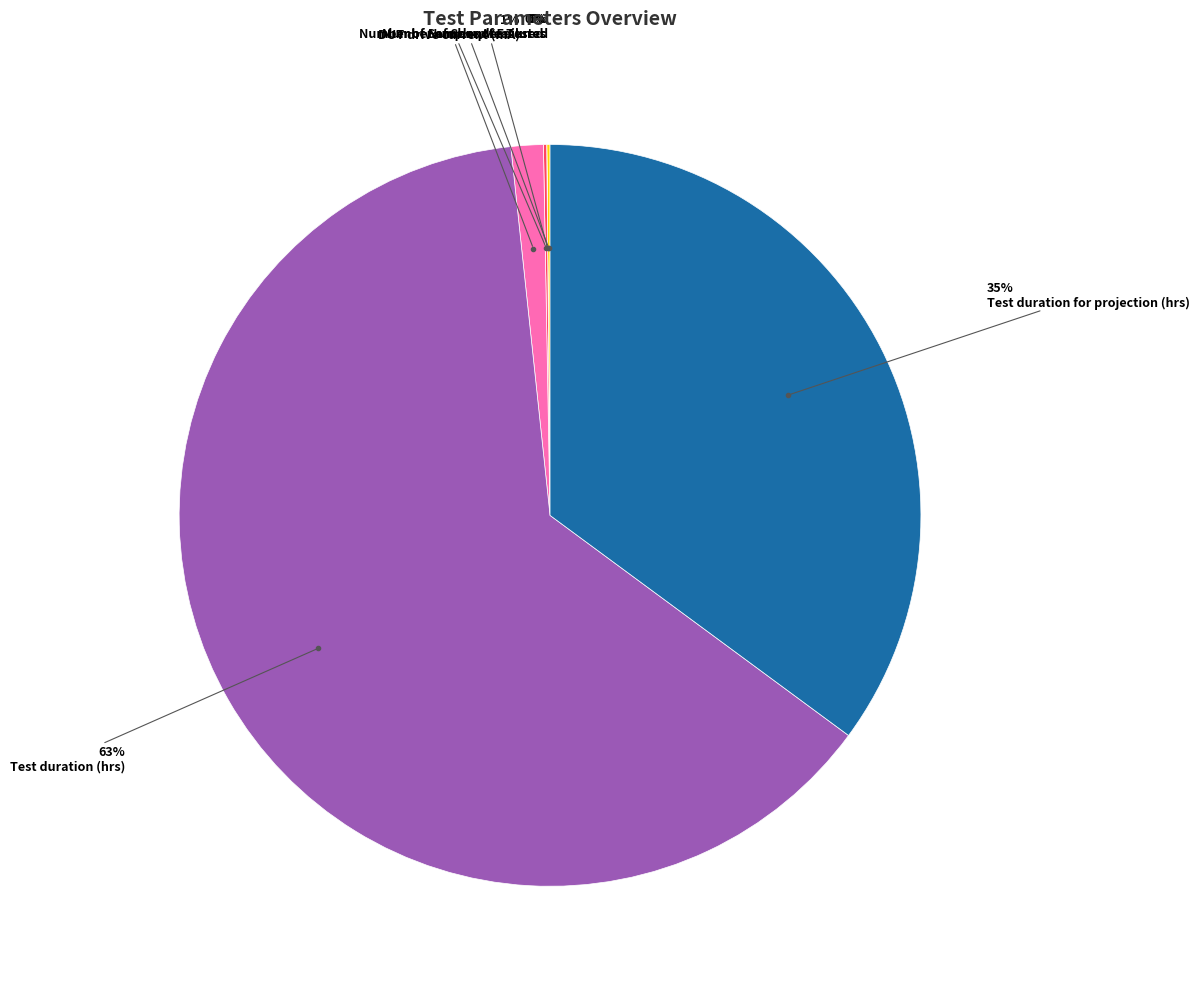

To the nearest percent, what is the average slice percentage?

17%